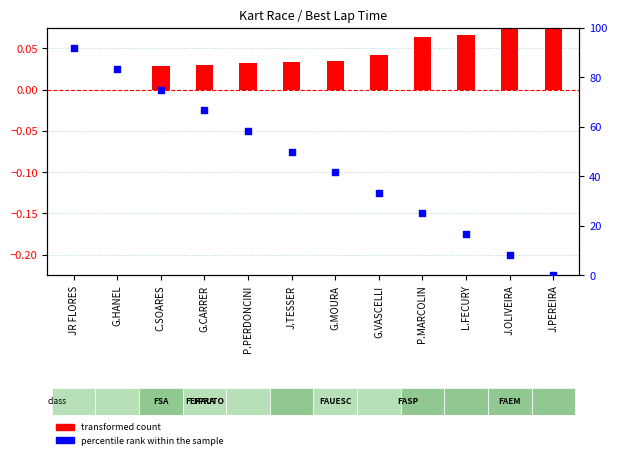

What is the total value across all series at G.VASCELLI?

33.3